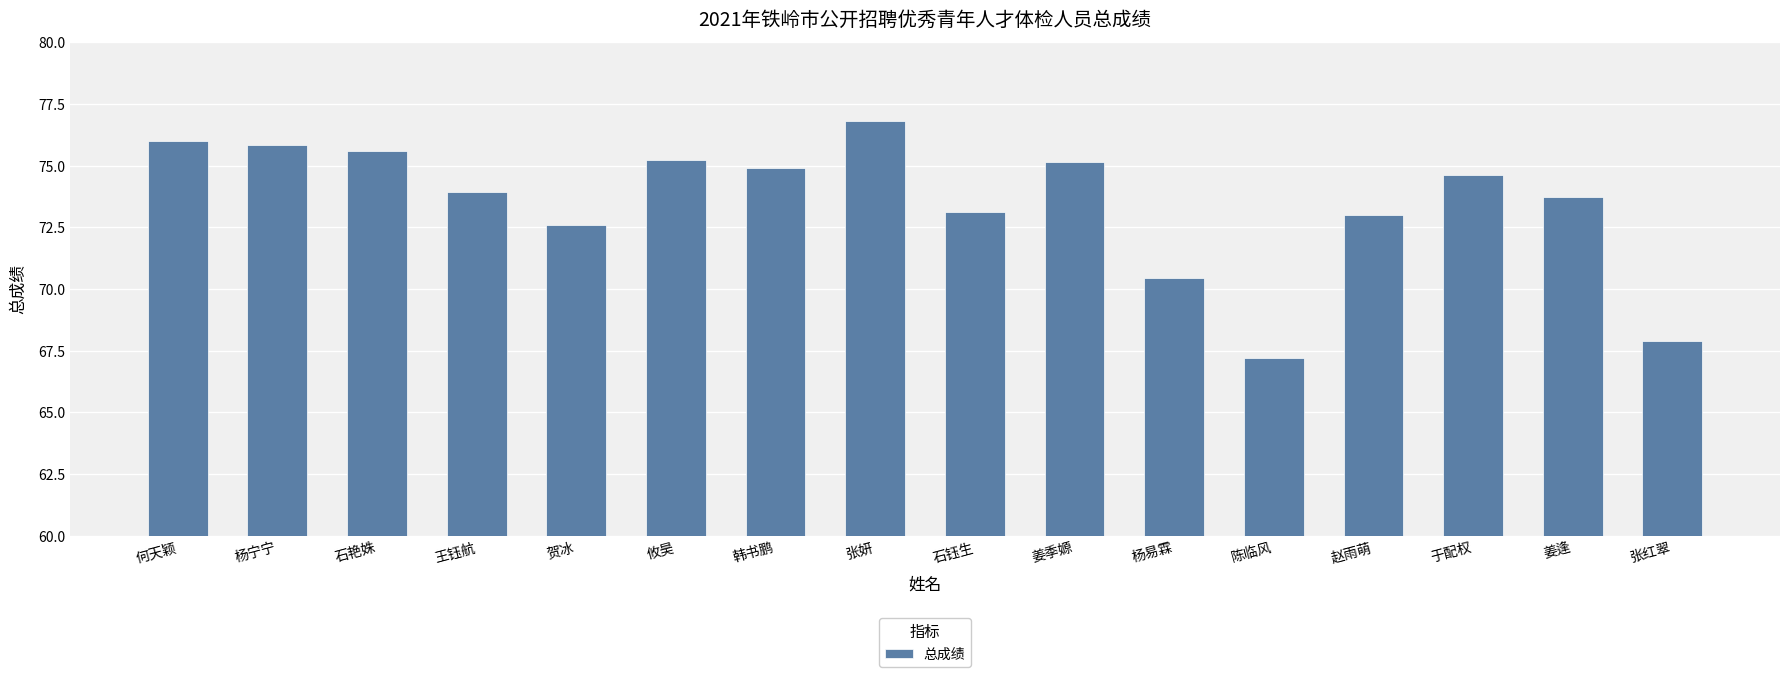

How many categories are shown in the chart?

16